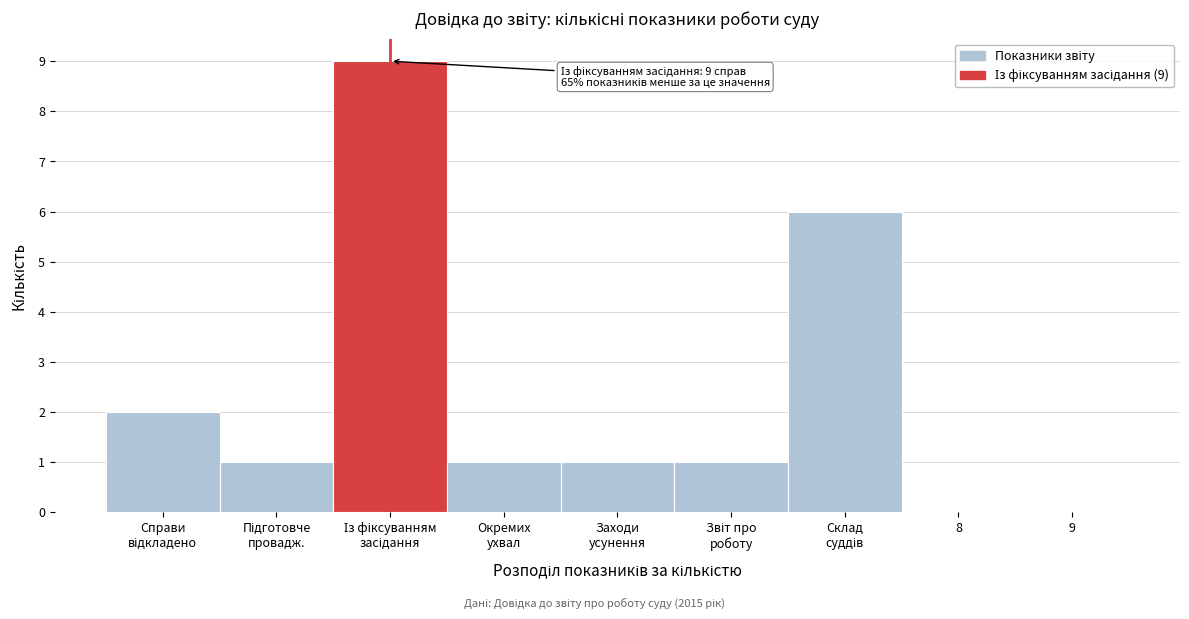

True or false: the data shows 0 at 9.

True